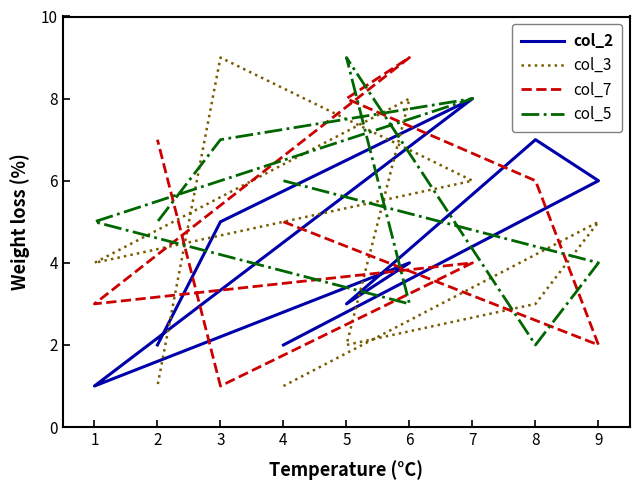

Is the value of col_5 at 8 greater than the value of col_2 at 2?

No